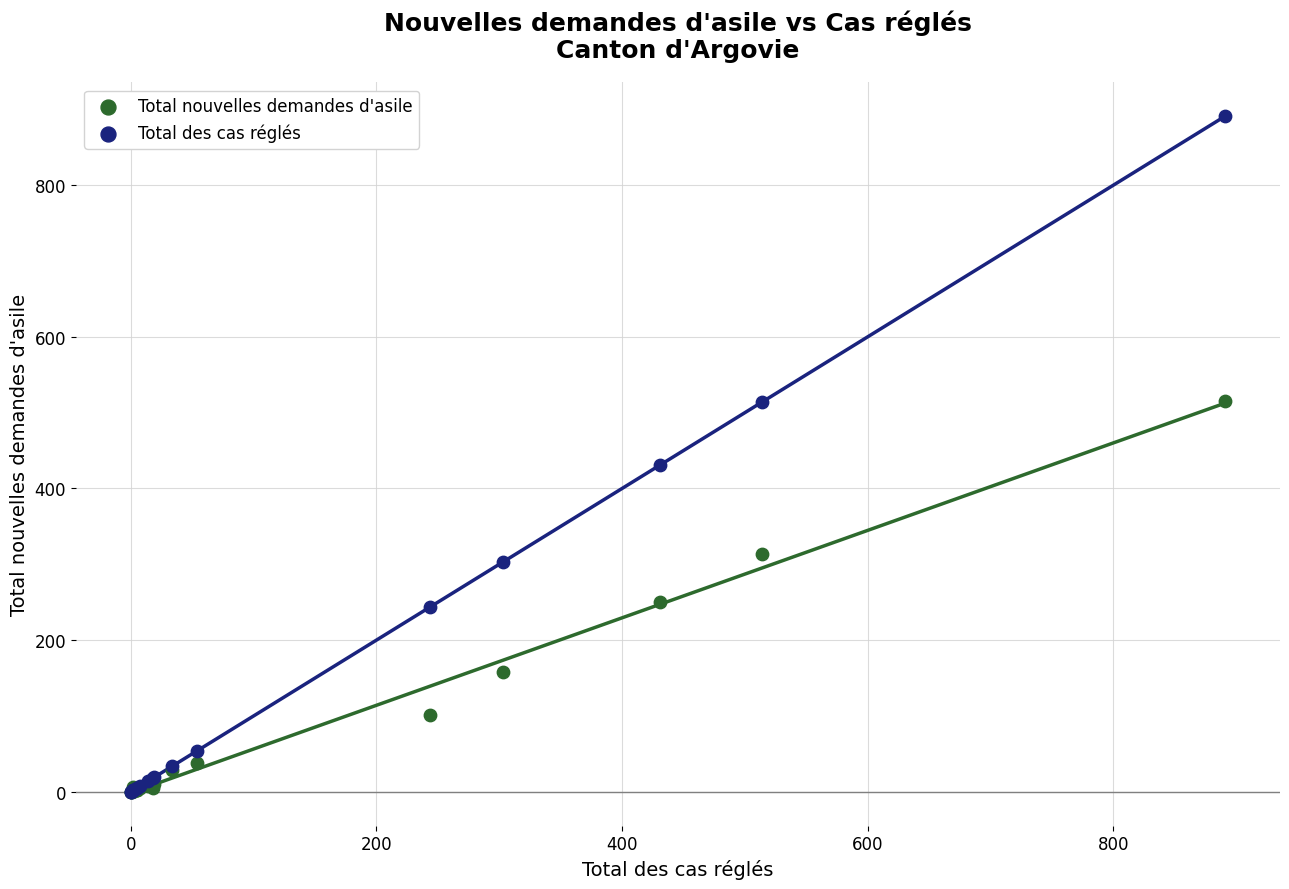

In the Total des cas réglés series, what Y value is closest to 445?

431